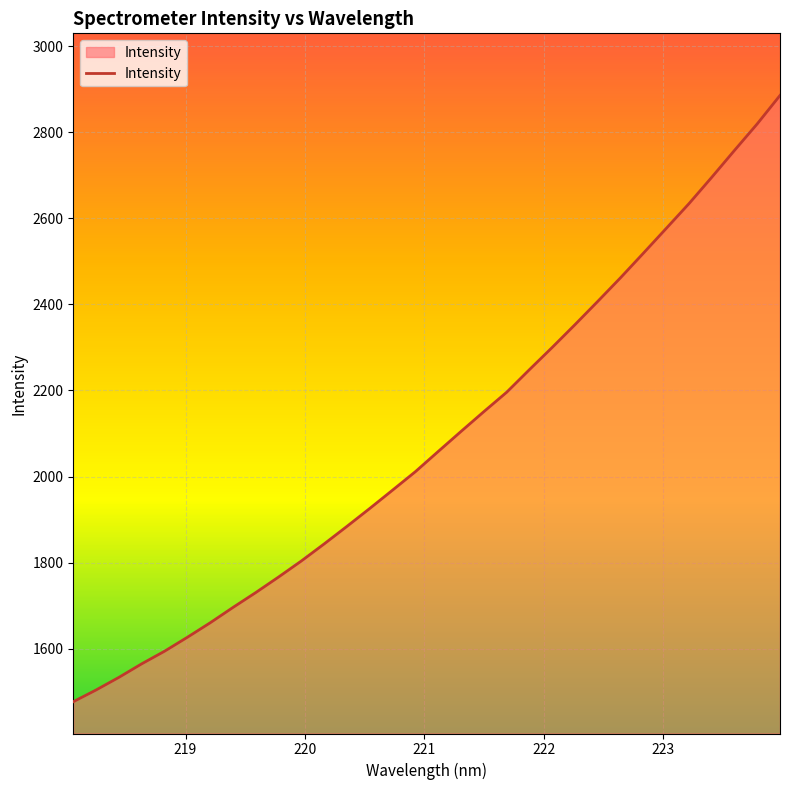

What is the maximum value shown in the chart?

2885.5